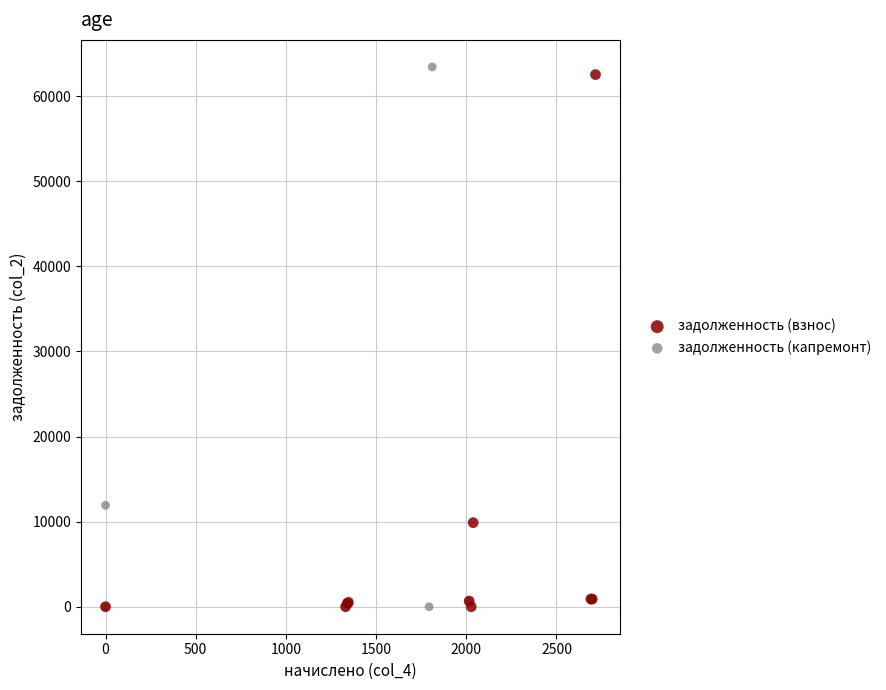

Which series has the largest Y range (max minus min)?

задолженность (капремонт)